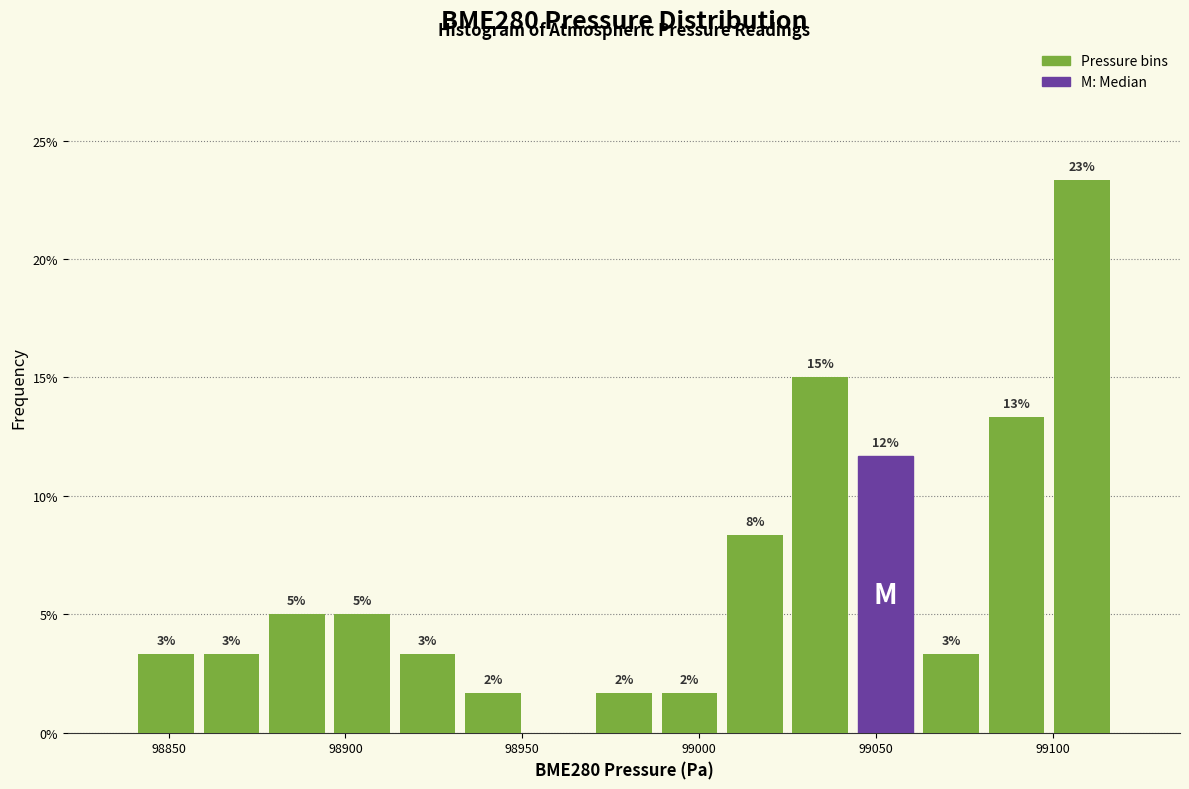

Around what value on the x-axis is the tallest bar? Give the approximate position of its centre, as read against the axis.

99110